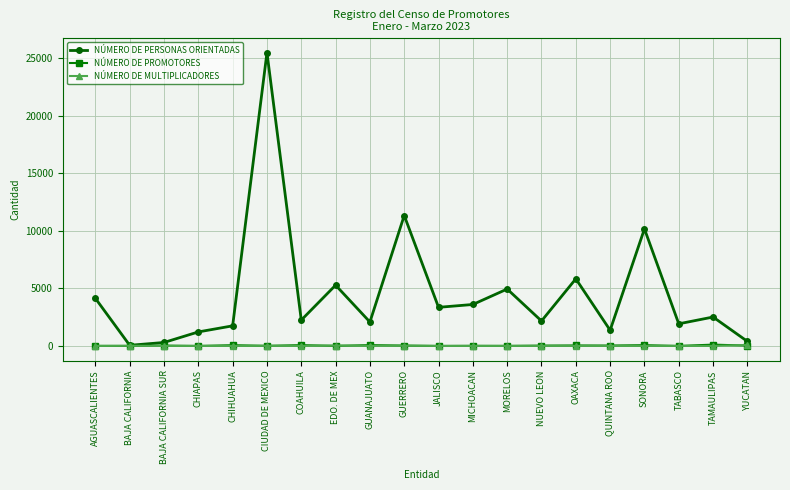

What is the label of the 3rd point from the right?

TABASCO